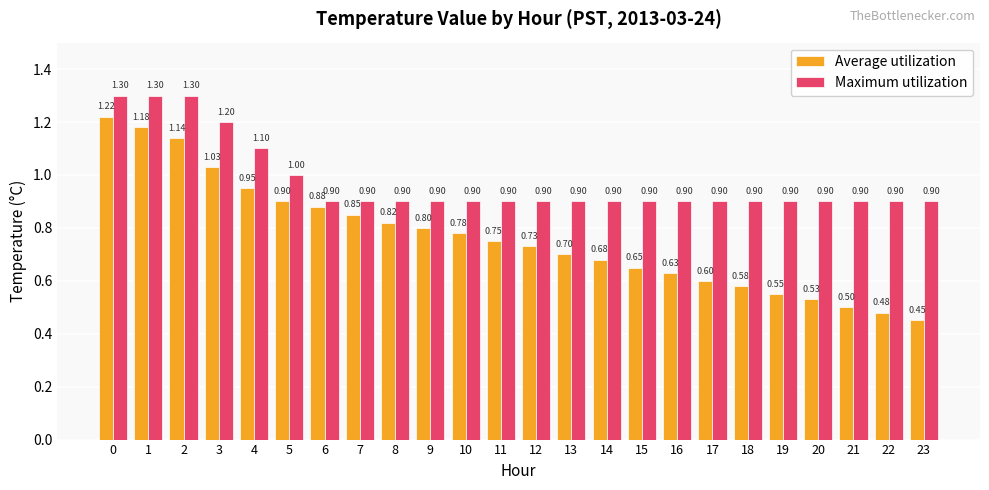

What is the lowest value of the Average utilization series?

0.5